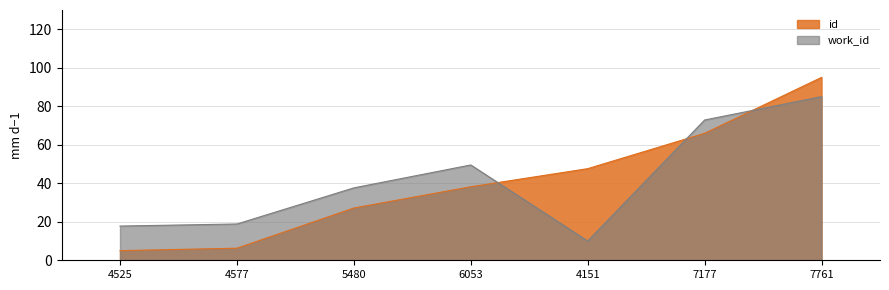

Is the value of id at 6053 greater than the value of work_id at 4525?

Yes